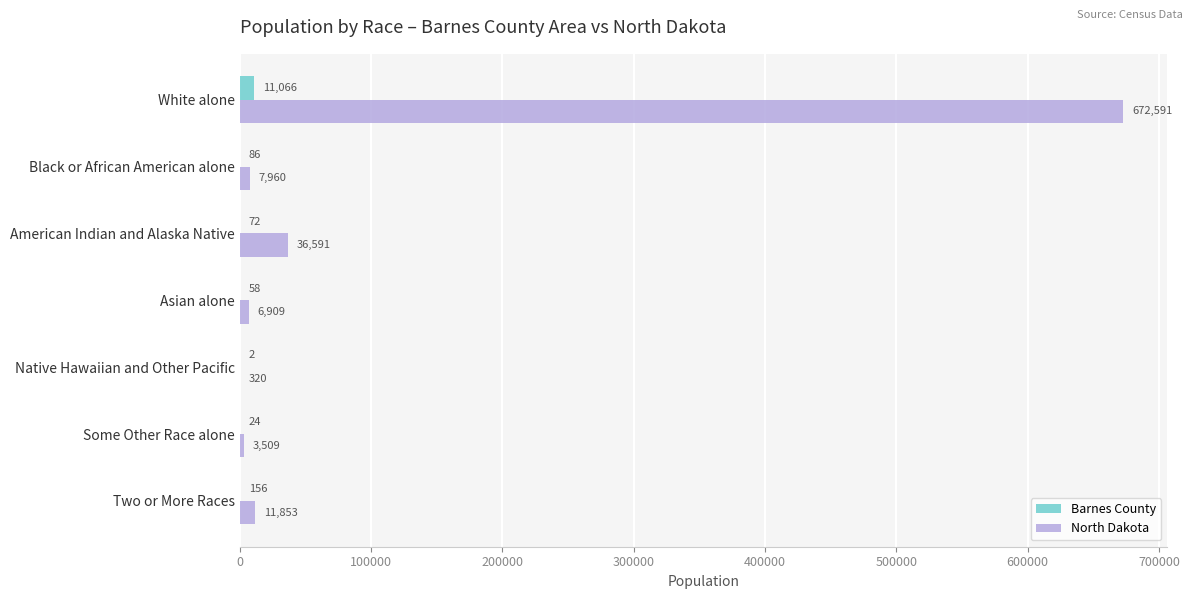

Which category has the highest value in the North Dakota series?

White alone